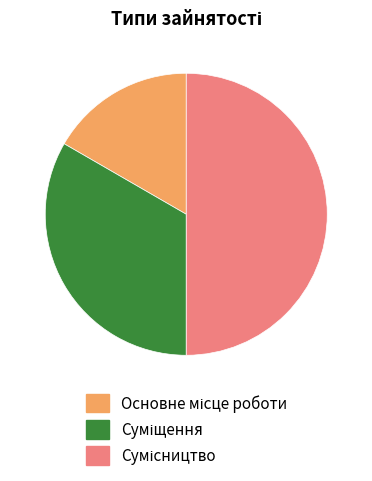

Rank the categories by value from lowest to highest.

Основне місце роботи, Суміщення, Сумісництво